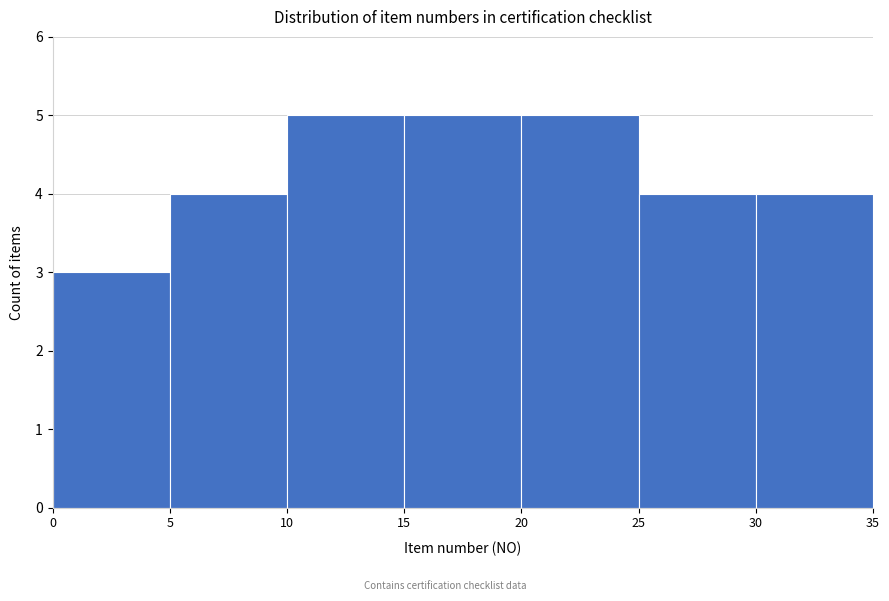

What is the height of the bar covering 30 to 35 on the x-axis? The values are not printed on the chart, so give them approximately, as read against the axis.

4